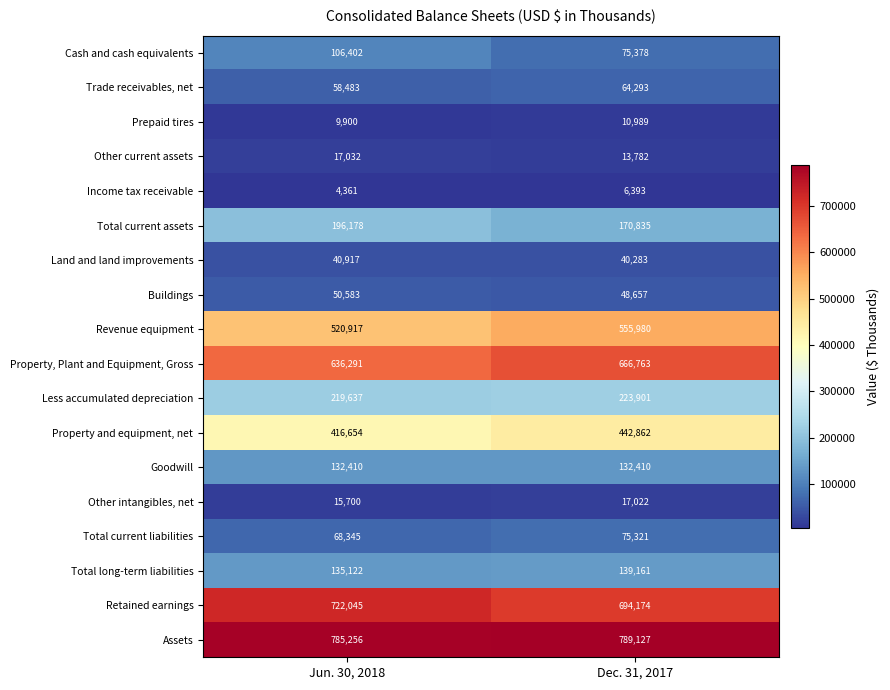

What is the difference between the maximum and minimum values in the Total current assets series?

25343